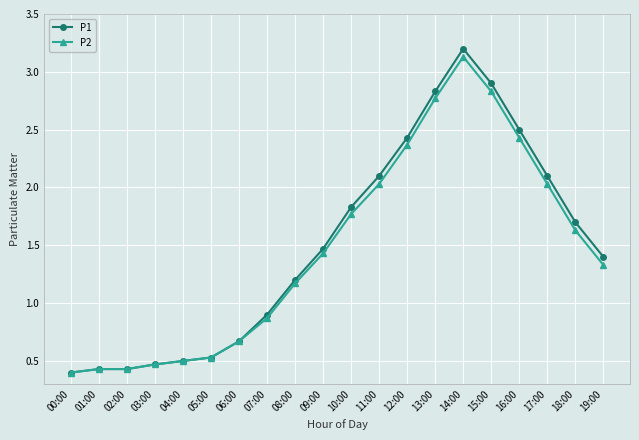

True or false: P1 has more than 0 points higher than both neighbors.

True